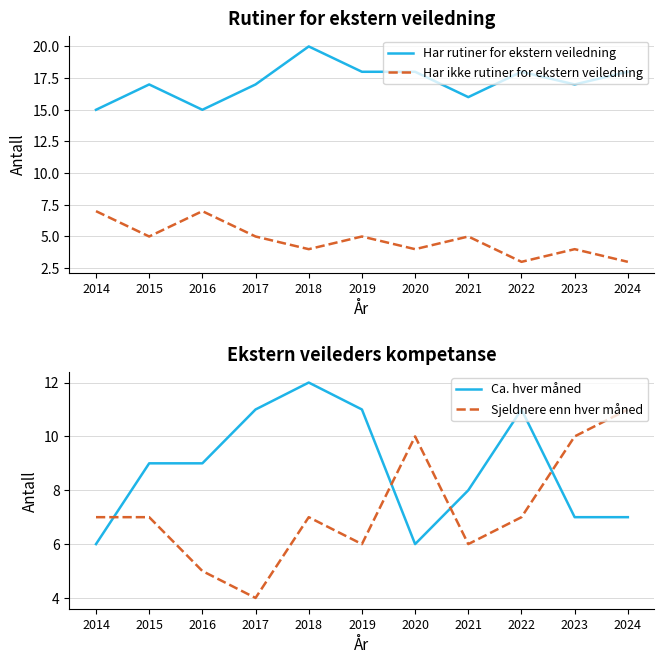

What is the difference between the highest and lowest values at 2016?

10